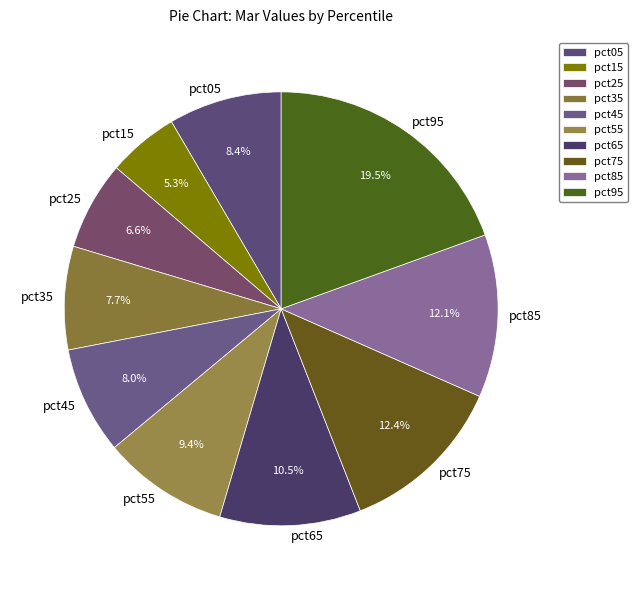

What percentage is the pct25 slice, to the nearest percent?

7%